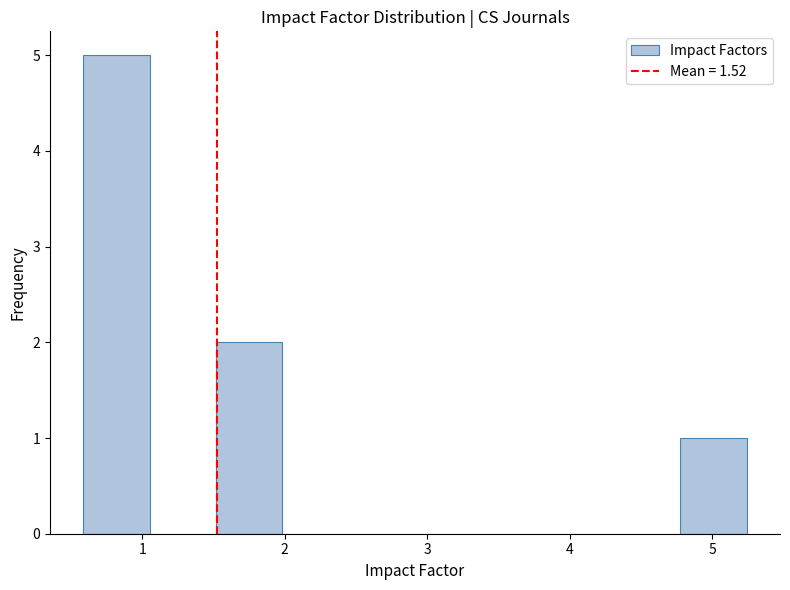

Reading left to right, list every bar in this chart as the range it spans on the x-axis followed by its height. Neither the bar edges nor the heights are printed on the chart, so give them approximately, as read against the axes.

0.6 to 1.1: 5
1.1 to 1.5: 0
1.5 to 2.0: 2
2.0 to 2.4: 0
2.4 to 2.9: 0
2.9 to 3.4: 0
3.4 to 3.8: 0
3.8 to 4.3: 0
4.3 to 4.8: 0
4.8 to 5.2: 1